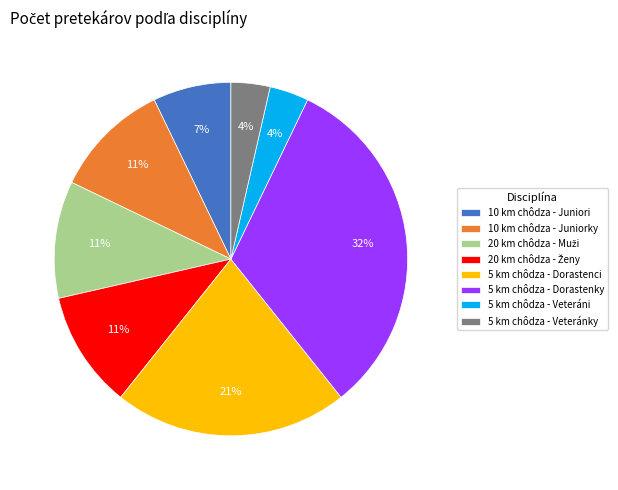

How many slices are in this pie chart?

8